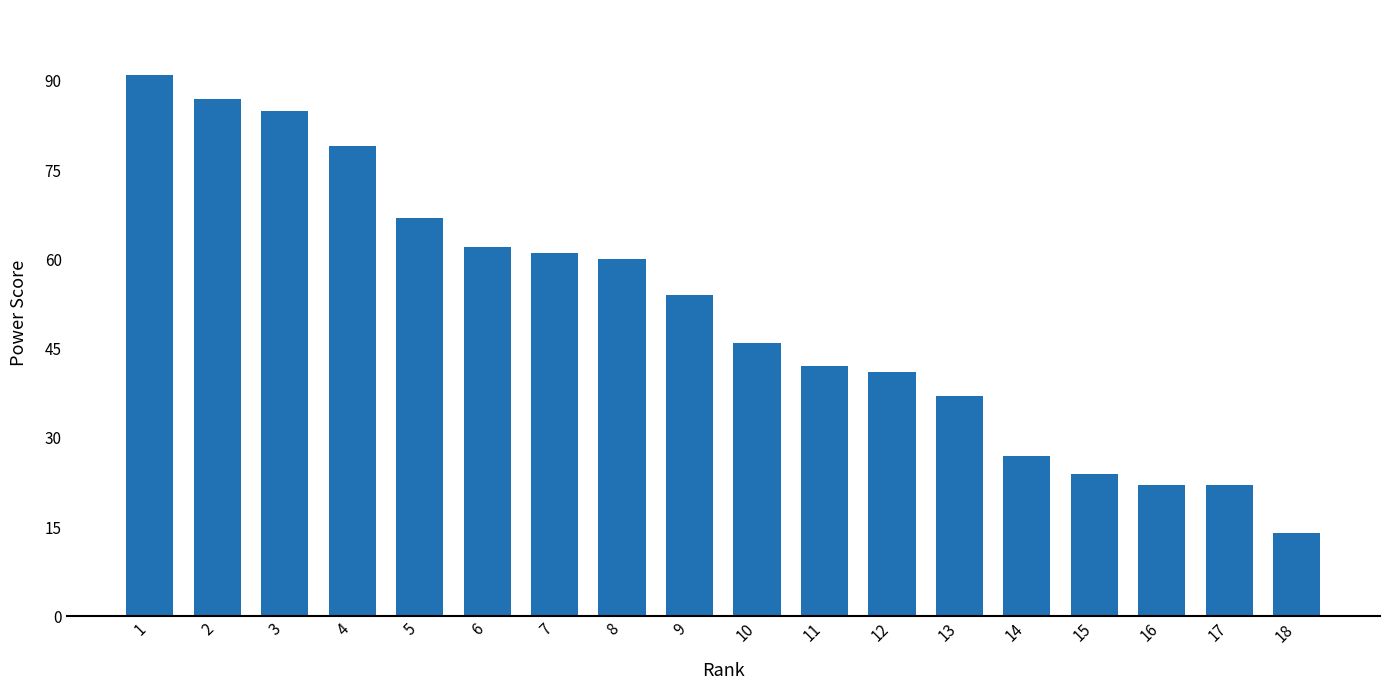

What is the sum of all values?

921